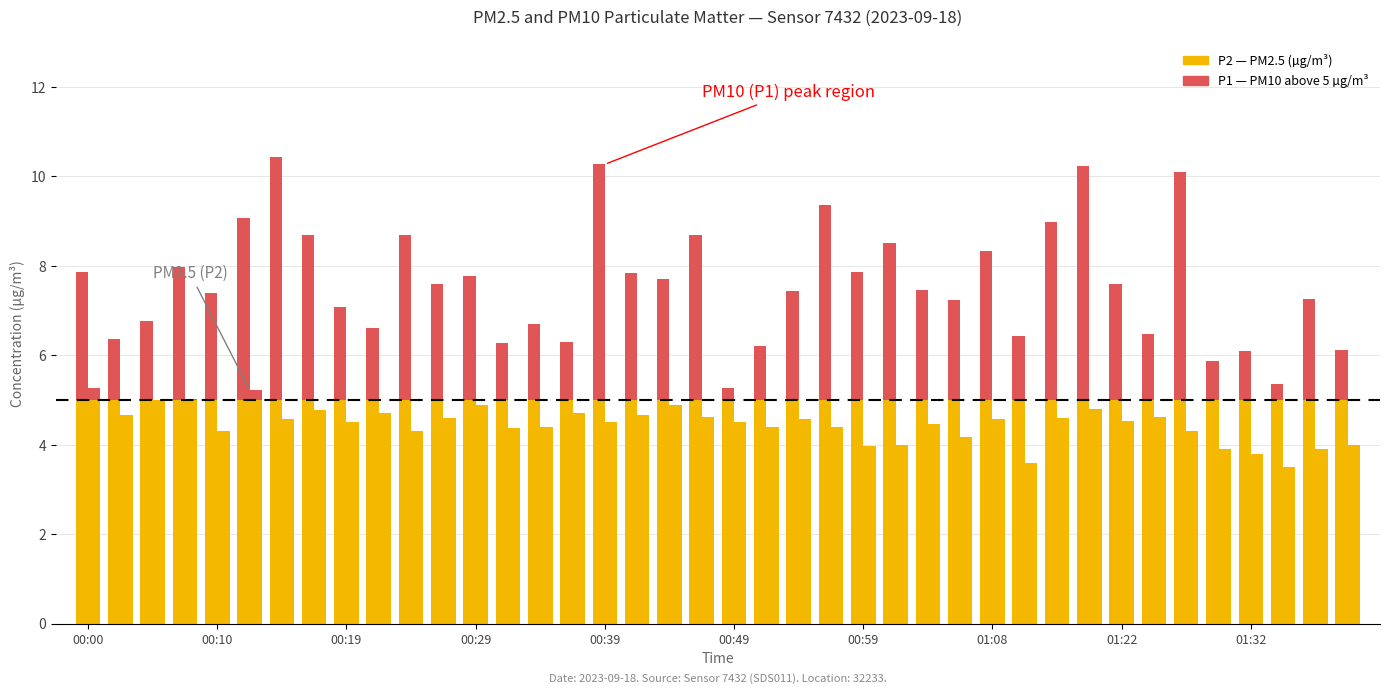

The P1 series shows 9.8 at 00:51. True or false?

False